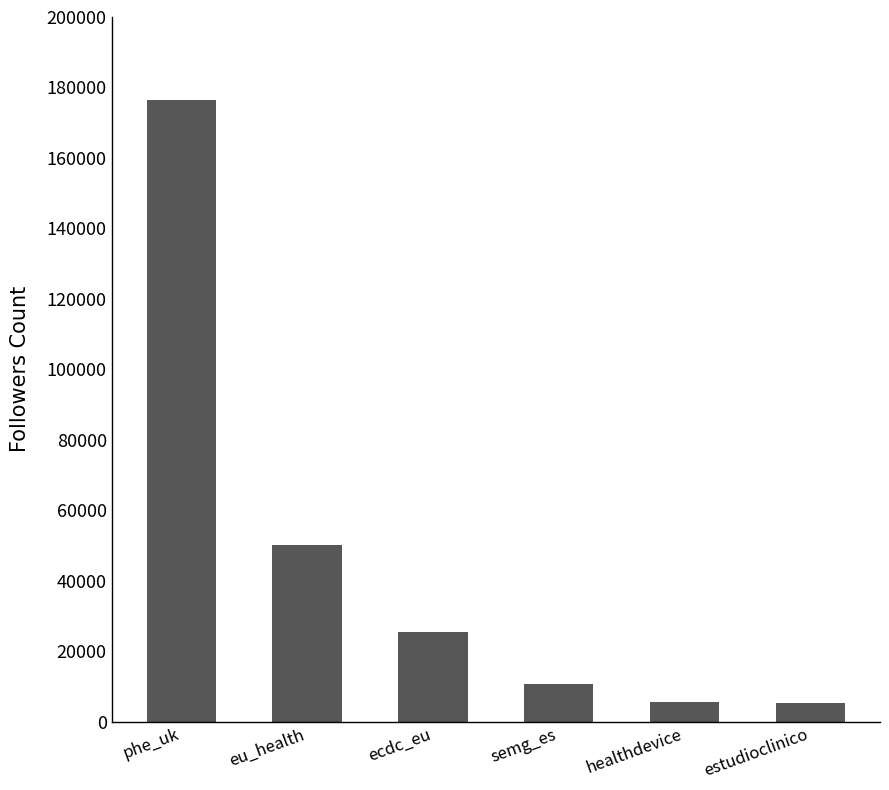

True or false: the data shows 176586 at phe_uk.

True